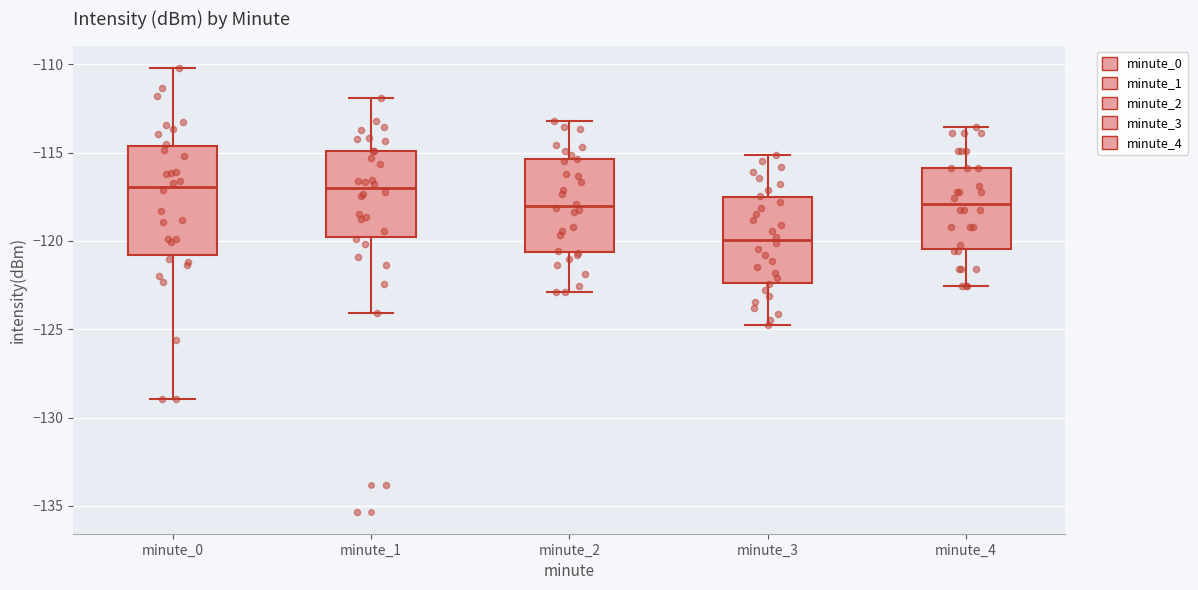

Comparing the boxes themselves (not the whiskers), which one is the tallest?

minute_0